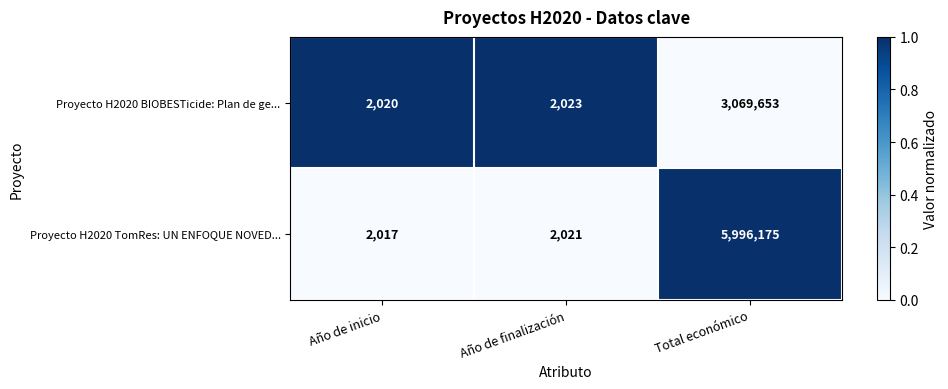

Count the number of categories in the chart.

3